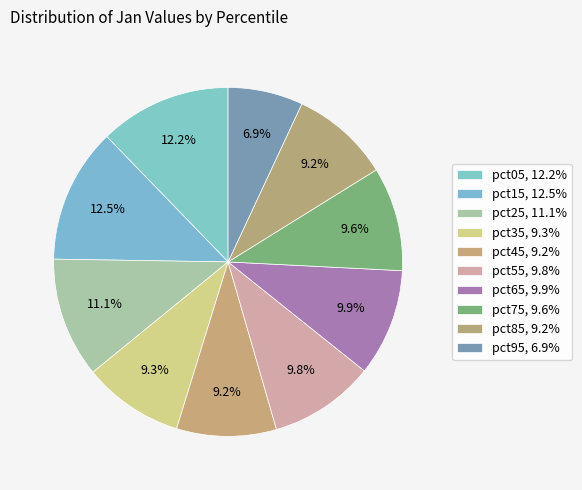

Is the sum of pct45 and pct05 greater than half?

No